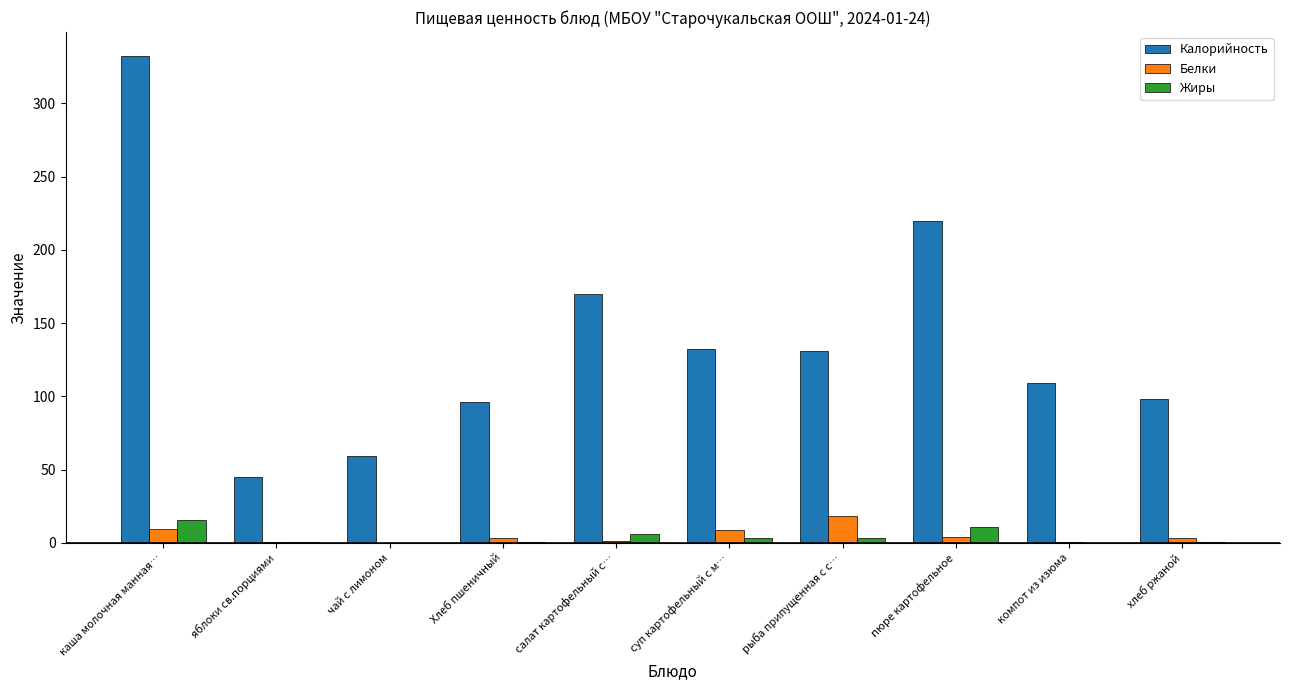

What is the average value of the Калорийность series?

139.2